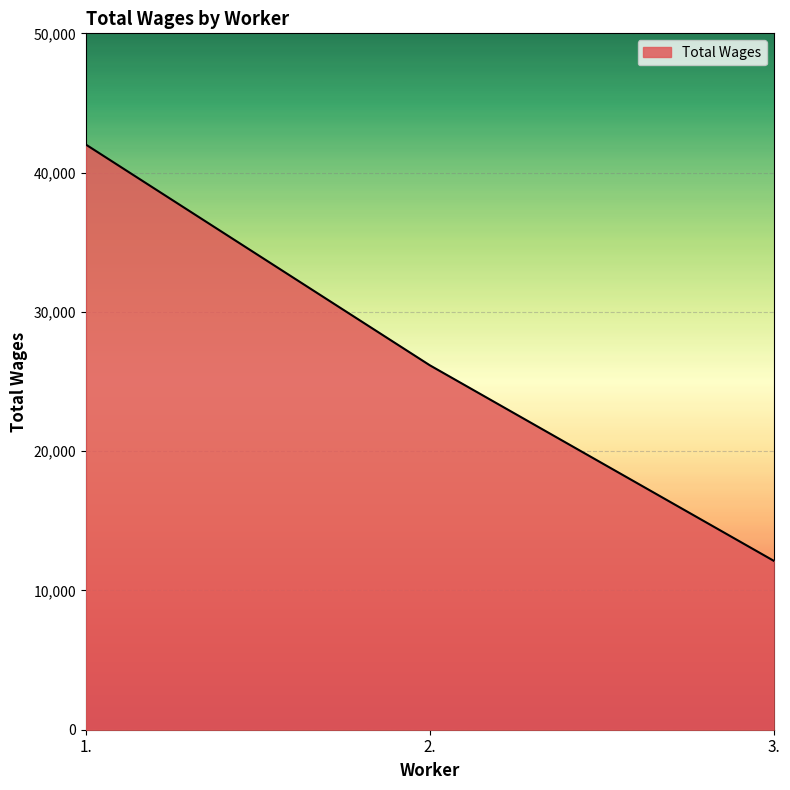

What value does the data have at 1., to the nearest 100?

42000